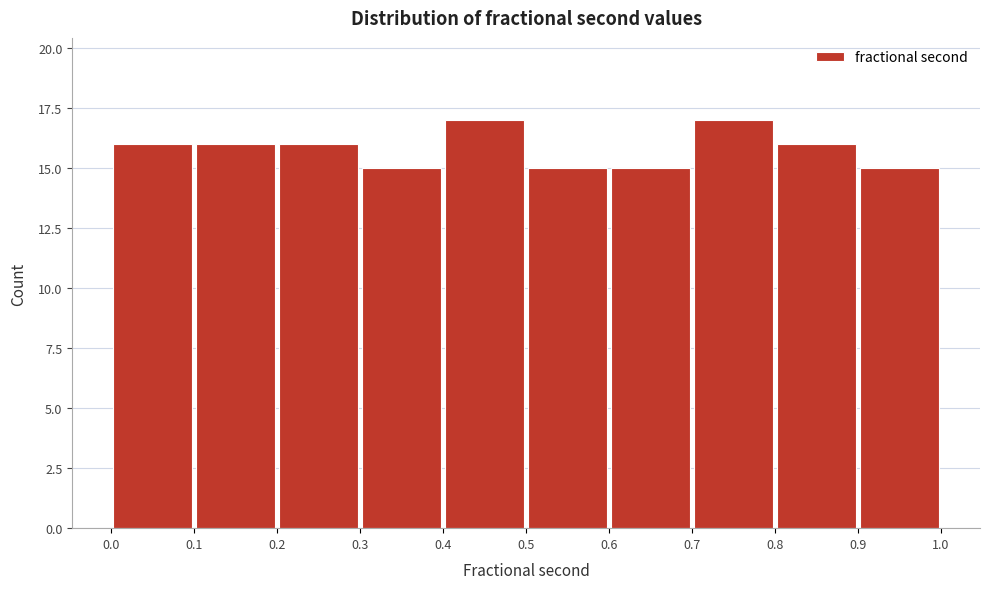

Reading left to right, list every bar in this chart as the range it spans on the x-axis followed by its height. The values are not printed on the chart, so give them approximately, as read against the axis.

0.0 to 0.1: 16
0.1 to 0.2: 16
0.2 to 0.3: 16
0.3 to 0.4: 15
0.4 to 0.5: 17
0.5 to 0.6: 15
0.6 to 0.7: 15
0.7 to 0.8: 17
0.8 to 0.9: 16
0.9 to 1.0: 15